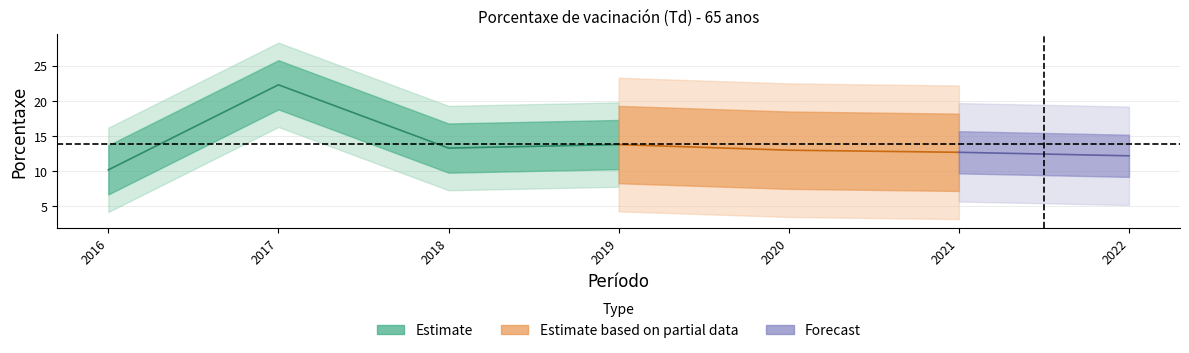

What is the change in value from 2016 to 2019?

+3.6